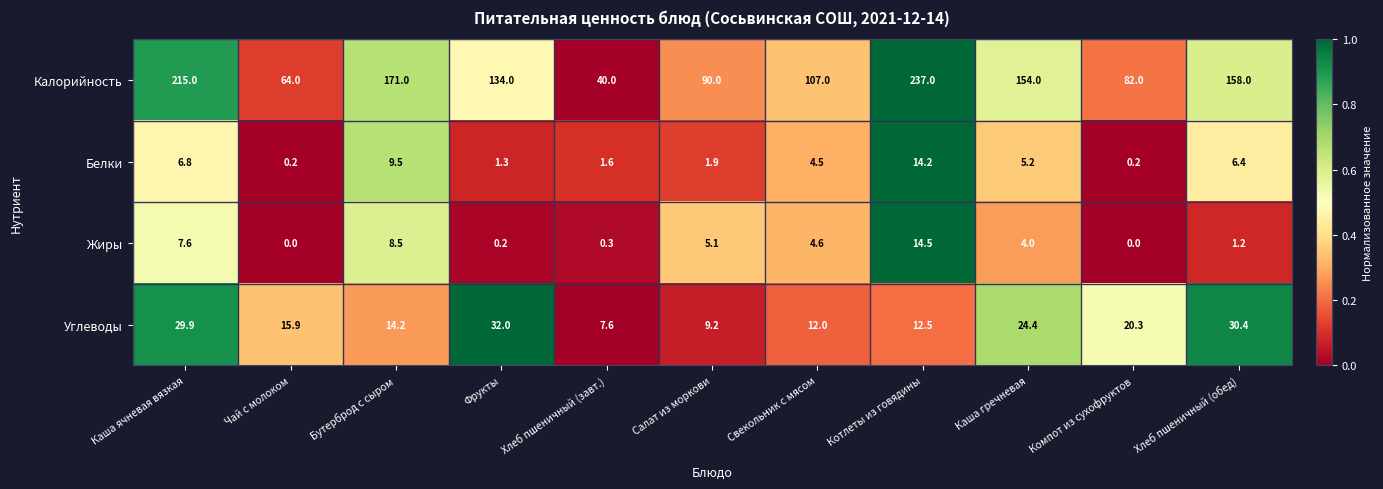

At which category is the sum across all series the highest?

Котлеты из говядины